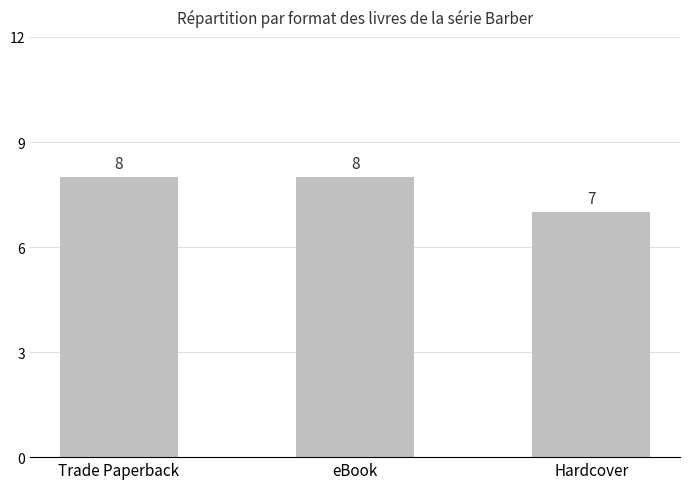

Approximately how many times larger is the value at eBook compared to Hardcover?

1.1